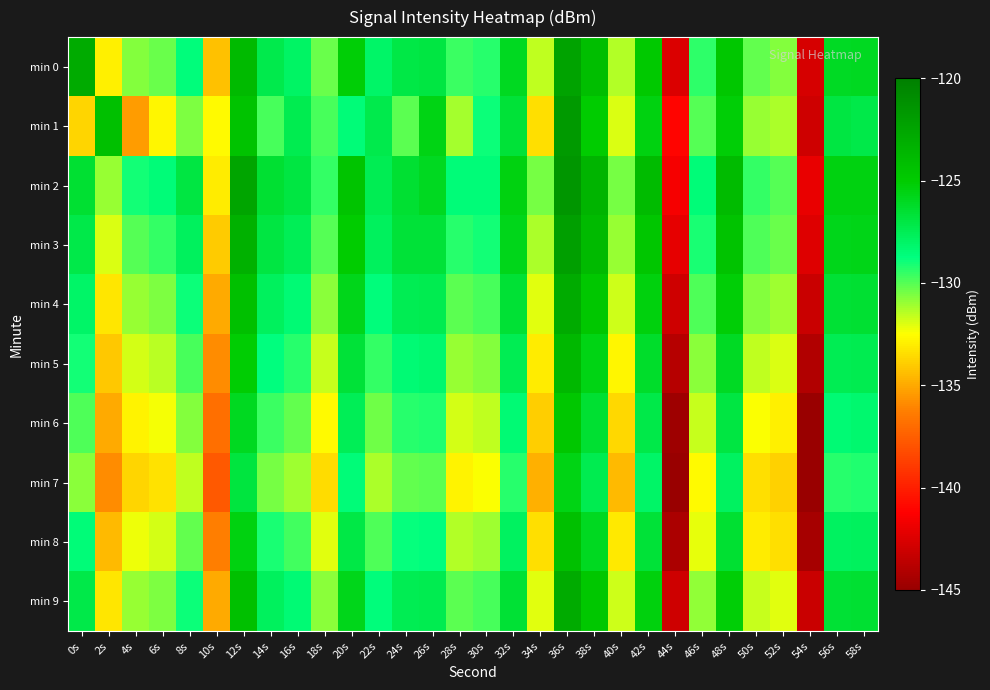

Reading left to right, list all the values displayed in this chart.

min 0: 0s=-122.8	2s=-133.0	4s=-130.7	6s=-130.3	8s=-128.6	10s=-134.3	12s=-123.9	14s=-127.3	16s=-127.9	18s=-130.3	20s=-125.2	22s=-128.0	24s=-127.0	26s=-127.0	28s=-129.6	30s=-129.3	32s=-126.0	34s=-131.6	36s=-122.4	38s=-124.2	40s=-131.4	42s=-124.9	44s=-142.5	46s=-129.4	48s=-124.7	50s=-130.2	52s=-130.6	54s=-142.7	56s=-126.1	58s=-126.0
min 1: 0s=-133.7	2s=-124.3	4s=-135.4	6s=-132.8	8s=-130.6	10s=-132.6	12s=-124.4	14s=-129.9	16s=-127.4	18s=-129.8	20s=-128.5	22s=-127.3	24s=-130.1	26s=-125.6	28s=-131.2	30s=-128.9	32s=-126.7	34s=-133.4	36s=-121.8	38s=-125.0	40s=-132.0	42s=-125.5	44s=-141.0	46s=-130.0	48s=-125.2	50s=-131.0	52s=-131.3	54s=-143.0	56s=-127.0	58s=-127.2
min 2: 0s=-126.5	2s=-131.0	4s=-129.0	6s=-128.5	8s=-127.0	10s=-133.0	12s=-122.5	14s=-126.5	16s=-127.0	18s=-129.5	20s=-124.5	22s=-127.5	24s=-126.5	26s=-126.0	28s=-128.5	30s=-128.5	32s=-125.5	34s=-130.5	36s=-121.5	38s=-123.5	40s=-130.5	42s=-124.0	44s=-141.5	46s=-128.5	48s=-124.0	50s=-129.5	52s=-130.0	54s=-142.0	56s=-125.5	58s=-125.5
min 3: 0s=-127.2	2s=-132.0	4s=-130.0	6s=-129.5	8s=-127.8	10s=-134.0	12s=-123.3	14s=-127.0	16s=-127.6	18s=-130.0	20s=-125.0	22s=-127.8	24s=-126.7	26s=-126.7	28s=-129.3	30s=-129.0	32s=-125.8	34s=-131.3	36s=-122.1	38s=-123.9	40s=-131.0	42s=-124.6	44s=-142.1	46s=-129.1	48s=-124.4	50s=-129.9	52s=-130.3	54s=-142.4	56s=-125.8	58s=-125.7
min 4: 0s=-128.1	2s=-133.2	4s=-131.0	6s=-130.6	8s=-128.9	10s=-135.0	12s=-124.2	14s=-127.8	16s=-128.4	18s=-130.8	20s=-125.8	22s=-128.6	24s=-127.5	26s=-127.4	28s=-130.1	30s=-129.8	32s=-126.6	34s=-132.1	36s=-122.9	38s=-124.7	40s=-131.8	42s=-125.4	44s=-143.0	46s=-129.9	48s=-125.2	50s=-130.7	52s=-131.1	54s=-143.2	56s=-126.6	58s=-126.5
min 5: 0s=-129.0	2s=-134.1	4s=-131.9	6s=-131.5	8s=-129.8	10s=-135.9	12s=-125.1	14s=-128.7	16s=-129.3	18s=-131.7	20s=-126.7	22s=-129.5	24s=-128.4	26s=-128.3	28s=-131.0	30s=-130.7	32s=-127.5	34s=-133.0	36s=-123.8	38s=-125.6	40s=-132.7	42s=-126.3	44s=-143.9	46s=-130.8	48s=-126.1	50s=-131.6	52s=-132.0	54s=-144.1	56s=-127.5	58s=-127.4
min 6: 0s=-129.9	2s=-135.0	4s=-132.8	6s=-132.4	8s=-130.7	10s=-136.8	12s=-126.0	14s=-129.6	16s=-130.2	18s=-132.6	20s=-127.6	22s=-130.4	24s=-129.3	26s=-129.2	28s=-131.9	30s=-131.6	32s=-128.4	34s=-133.9	36s=-124.7	38s=-126.5	40s=-133.6	42s=-127.2	44s=-144.8	46s=-131.7	48s=-127.0	50s=-132.5	52s=-132.9	54s=-145.0	56s=-128.4	58s=-128.3
min 7: 0s=-130.8	2s=-135.9	4s=-133.7	6s=-133.3	8s=-131.6	10s=-137.7	12s=-126.9	14s=-130.5	16s=-131.1	18s=-133.5	20s=-128.5	22s=-131.3	24s=-130.2	26s=-130.1	28s=-132.8	30s=-132.5	32s=-129.3	34s=-134.8	36s=-125.6	38s=-127.4	40s=-134.5	42s=-128.1	44s=-145.7	46s=-132.6	48s=-127.9	50s=-133.4	52s=-133.8	54s=-145.9	56s=-129.3	58s=-129.2
min 8: 0s=-128.5	2s=-134.5	4s=-132.3	6s=-131.9	8s=-130.2	10s=-136.3	12s=-125.5	14s=-129.1	16s=-129.7	18s=-132.1	20s=-127.1	22s=-129.9	24s=-128.8	26s=-128.7	28s=-131.4	30s=-131.1	32s=-127.9	34s=-133.4	36s=-124.2	38s=-126.0	40s=-133.1	42s=-126.7	44s=-144.3	46s=-132.2	48s=-126.5	50s=-133.0	52s=-133.4	54s=-144.5	56s=-127.9	58s=-127.8
min 9: 0s=-127.2	2s=-133.2	4s=-131.0	6s=-130.6	8s=-128.9	10s=-135.0	12s=-124.2	14s=-127.8	16s=-128.4	18s=-130.8	20s=-125.8	22s=-128.6	24s=-127.5	26s=-127.4	28s=-130.1	30s=-129.8	32s=-126.6	34s=-132.1	36s=-122.9	38s=-124.7	40s=-131.8	42s=-125.4	44s=-143.0	46s=-130.9	48s=-125.2	50s=-131.7	52s=-132.1	54s=-143.2	56s=-126.6	58s=-126.5